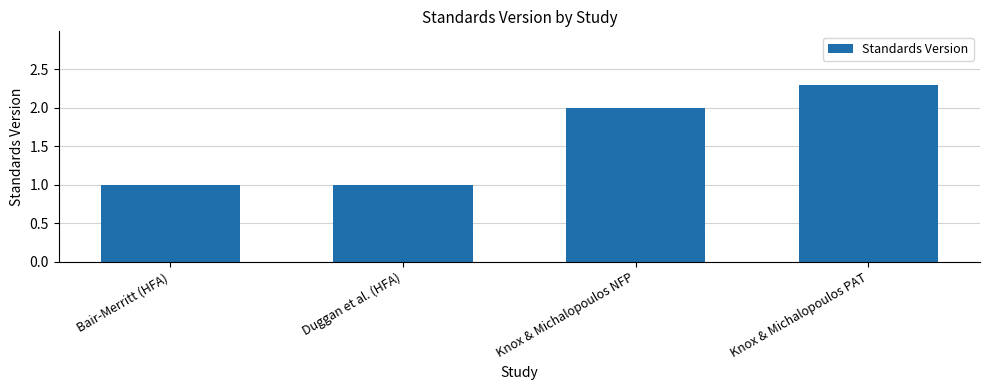

What position from the left is Knox & Michalopoulos PAT?

4